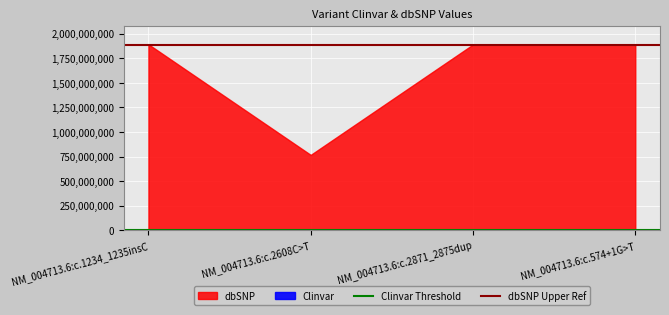

What is the label of the 2nd point from the left?

NM_004713.6:c.2608C>T